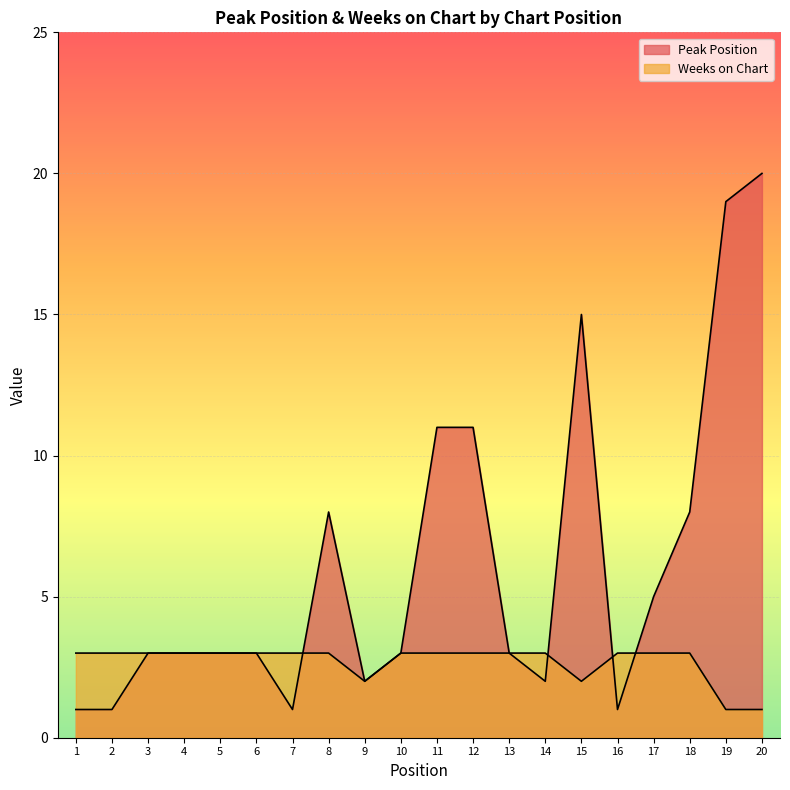

What are all the series names shown in the legend?

Peak Position, Weeks on Chart